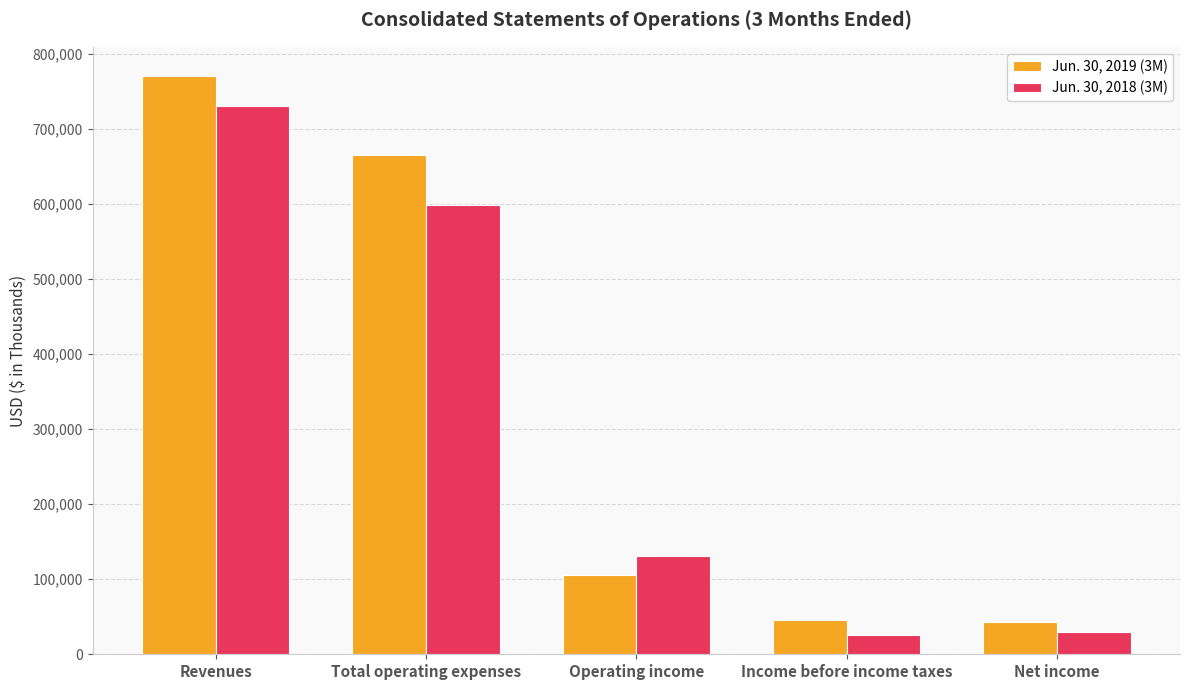

At Net income, list the series in order from largest to smallest.

Jun. 30, 2019 (3M), Jun. 30, 2018 (3M)